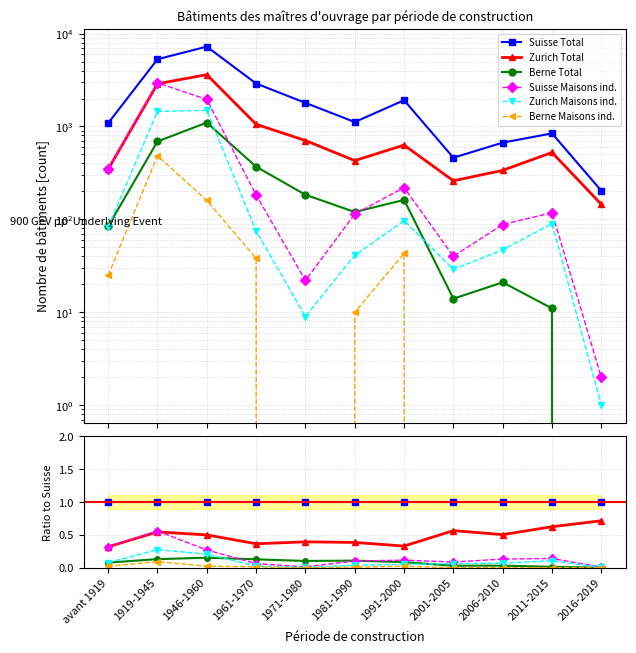

Is the value of Zurich Total at 1961-1970 greater than the value of Berne Total at 2011-2015?

Yes